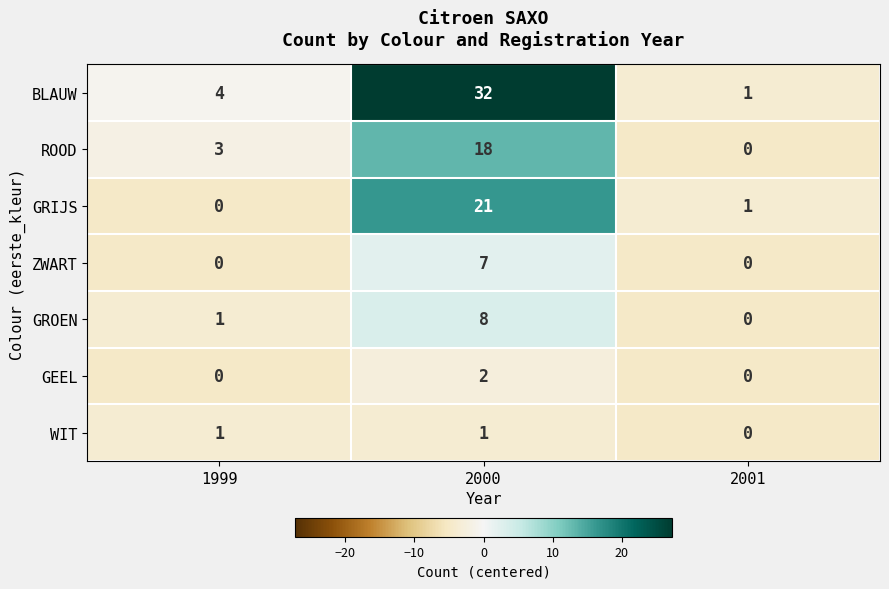

How many GROEN values are between 0 and 8?

3